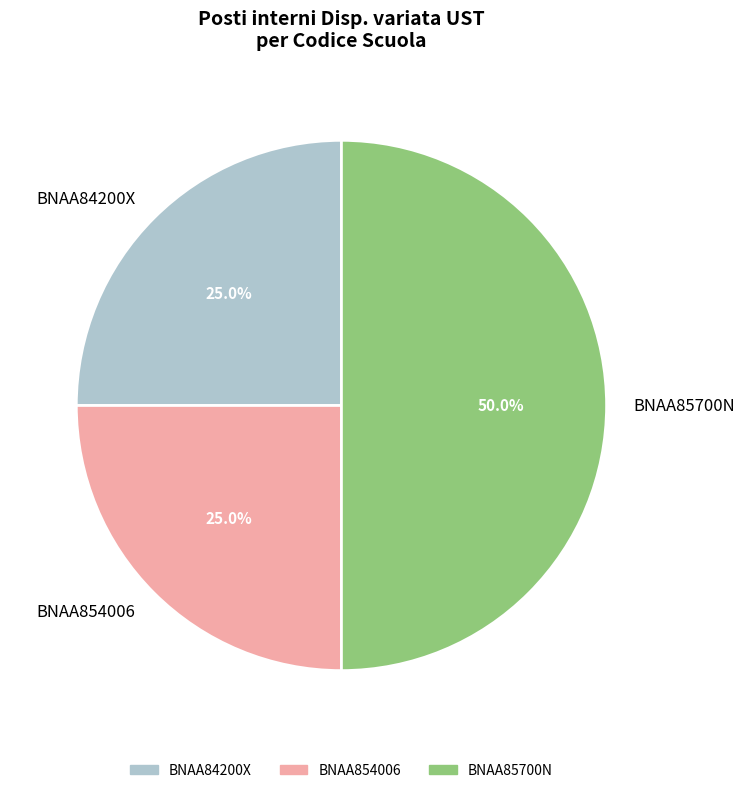

To the nearest percent, what is the difference between the largest and smallest slice percentages?

25%